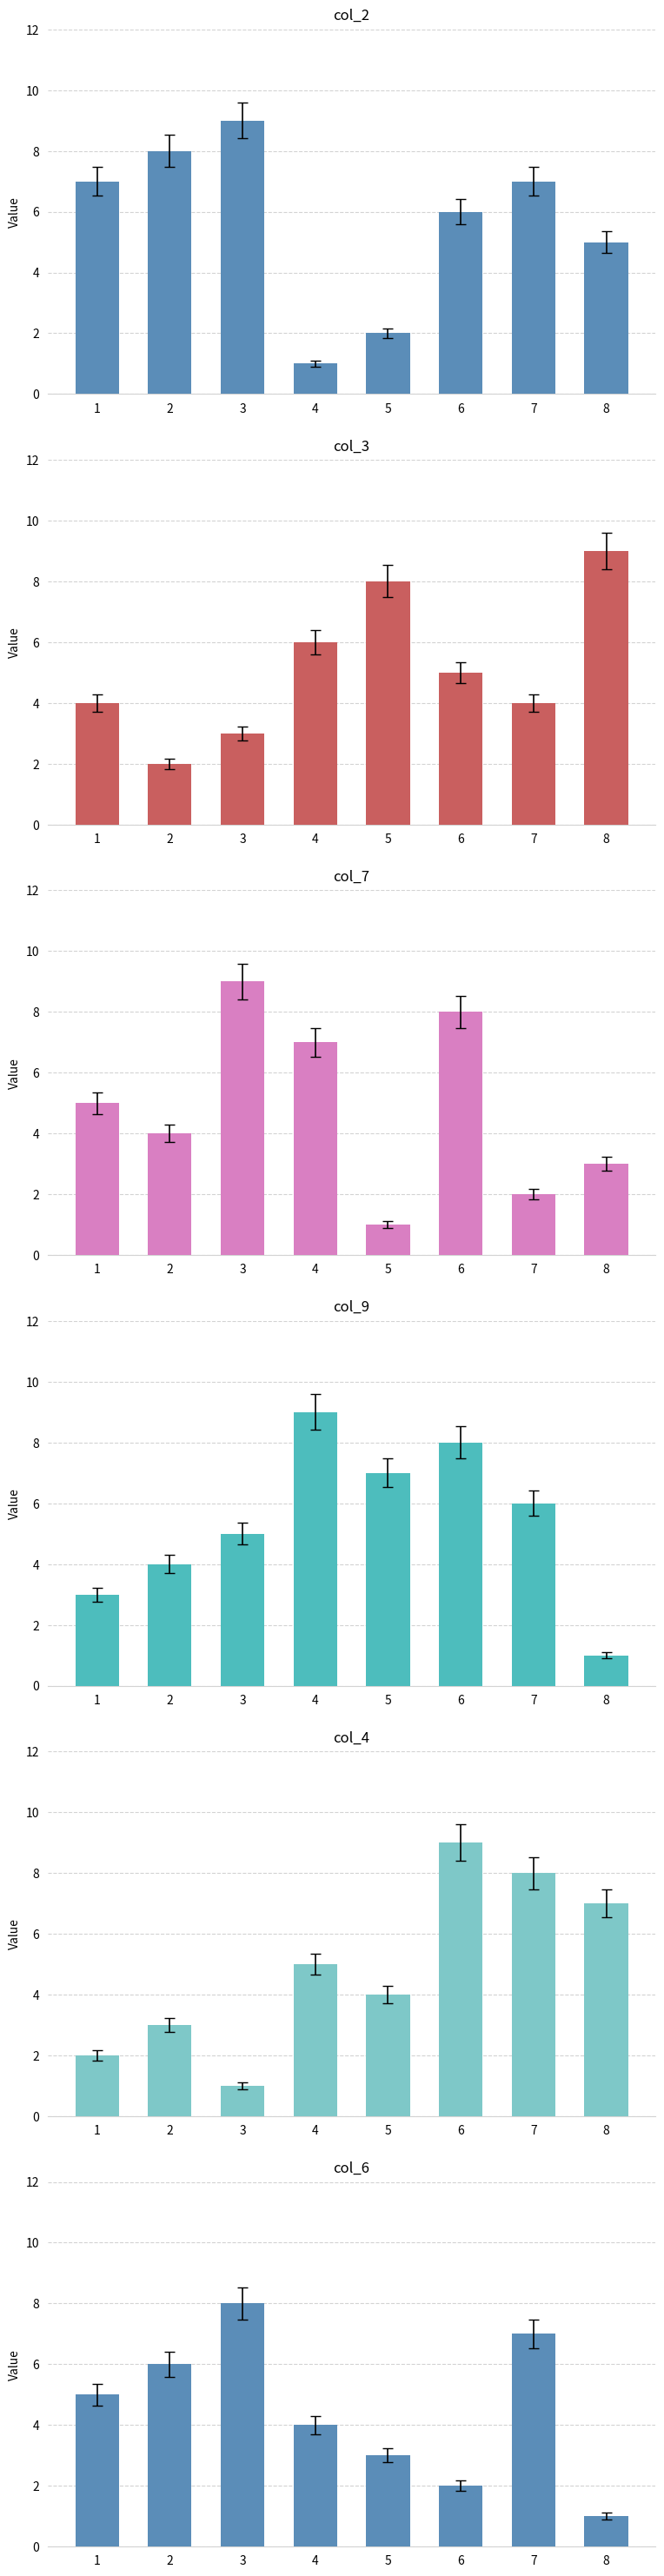

What is the smallest value displayed?

1